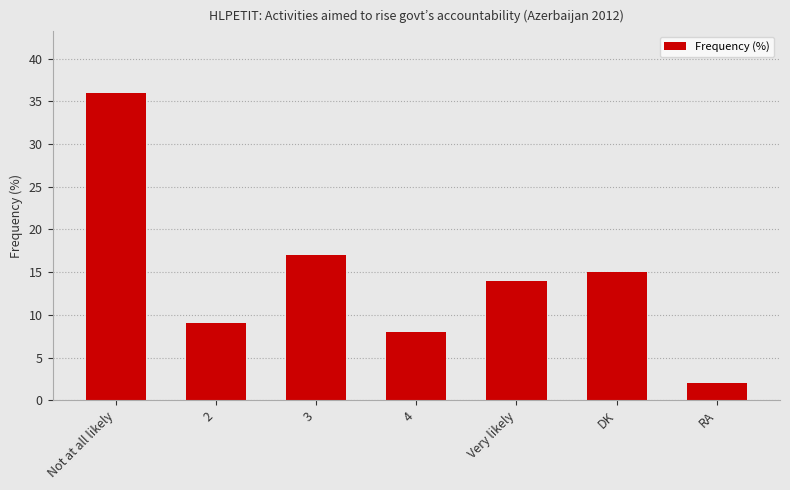

What is the average value?

14